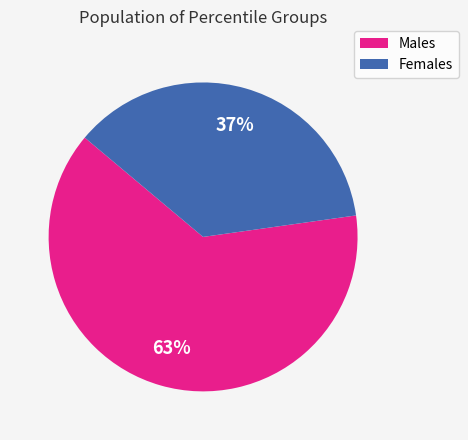

Does any single category account for the majority?

Yes